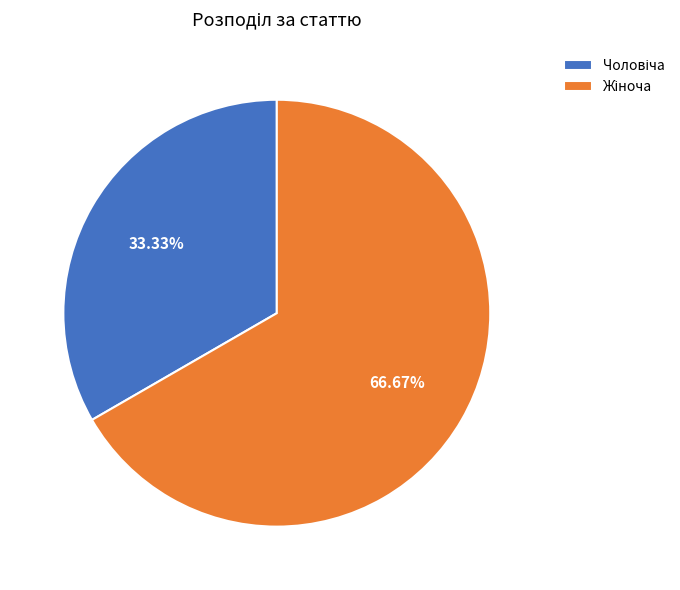

Count the number of slices in the pie.

2